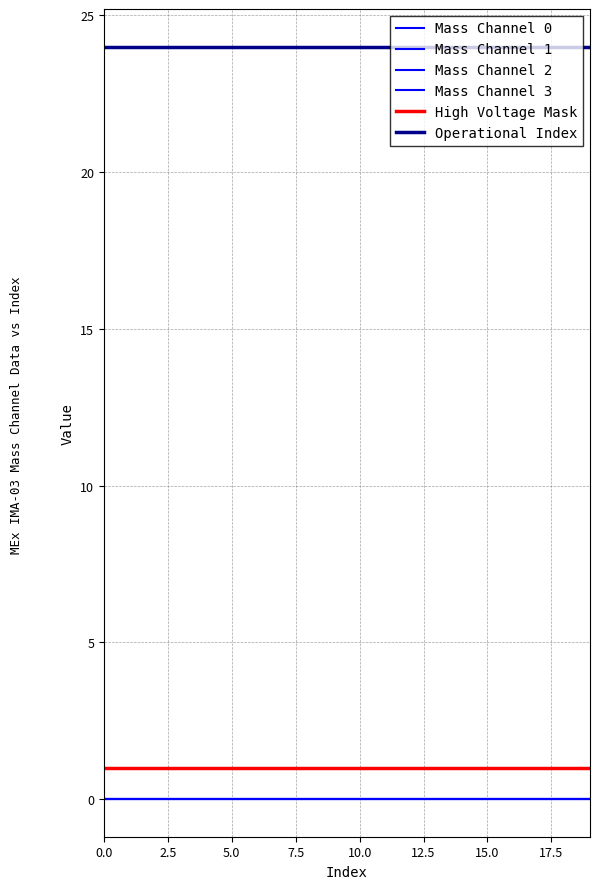

Reading left to right, transcribe all the data shown in this chart.

Mass Channel 0: 0	0	0	0	0	0	0	0	0	0	0	0	0	0	0	0	0	0	0	0
Mass Channel 1: 0	0	0	0	0	0	0	0	0	0	0	0	0	0	0	0	0	0	0	0
Mass Channel 2: 0	0	0	0	0	0	0	0	0	0	0	0	0	0	0	0	0	0	0	0
Mass Channel 3: 0	0	0	0	0	0	0	0	0	0	0	0	0	0	0	0	0	0	0	0
High Voltage Mask: 1	1	1	1	1	1	1	1	1	1	1	1	1	1	1	1	1	1	1	1
Operational Index: 24	24	24	24	24	24	24	24	24	24	24	24	24	24	24	24	24	24	24	24